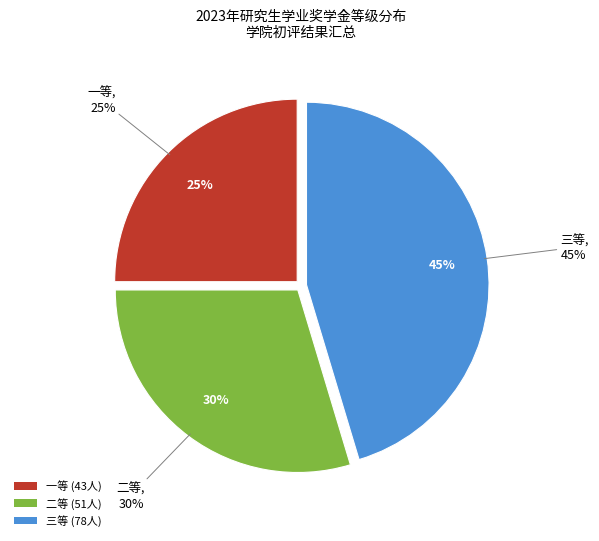

True or false: 一等 accounts for 38% of the total.

False